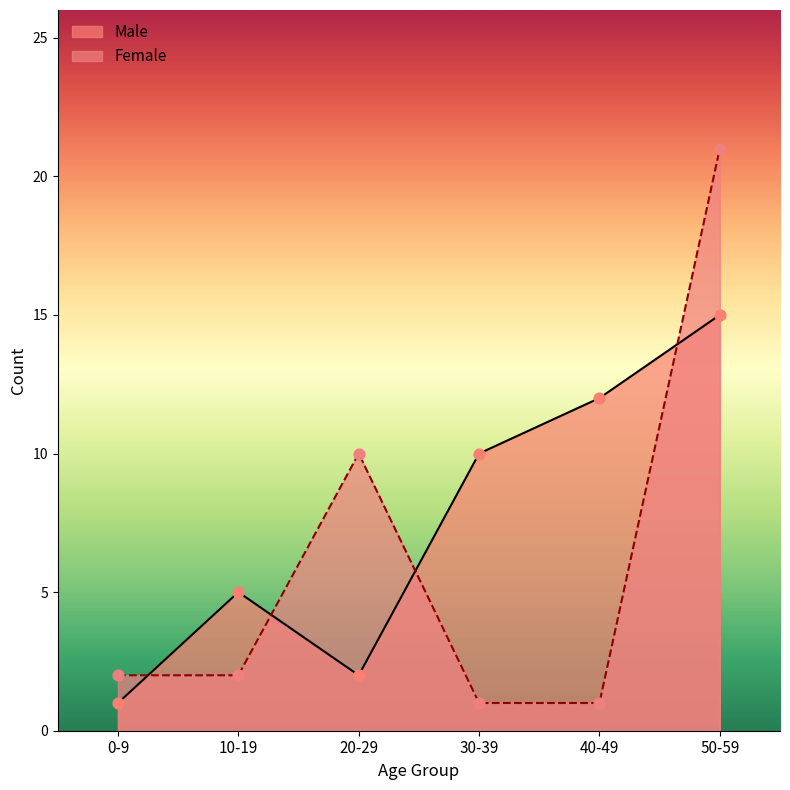

What is the total value across all series at 20-29?

12